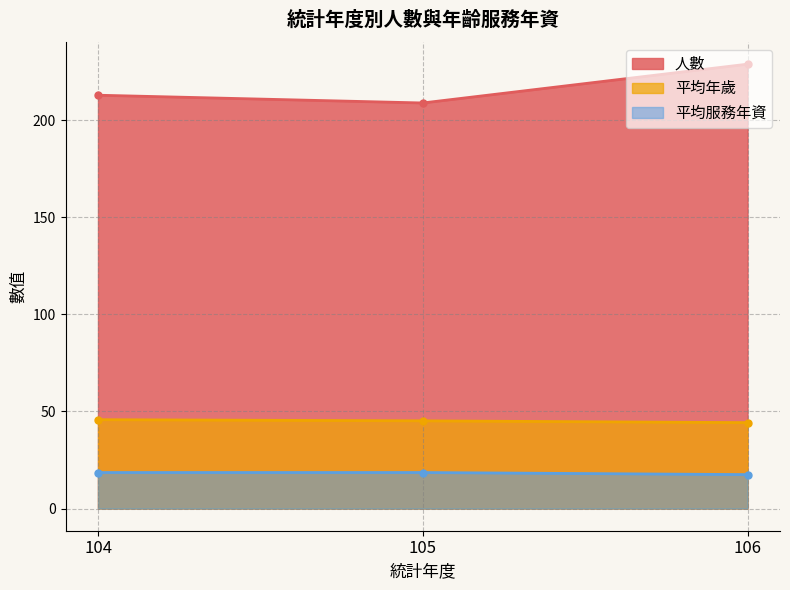

What value does the 平均服務年資 series have at 104?

18.5